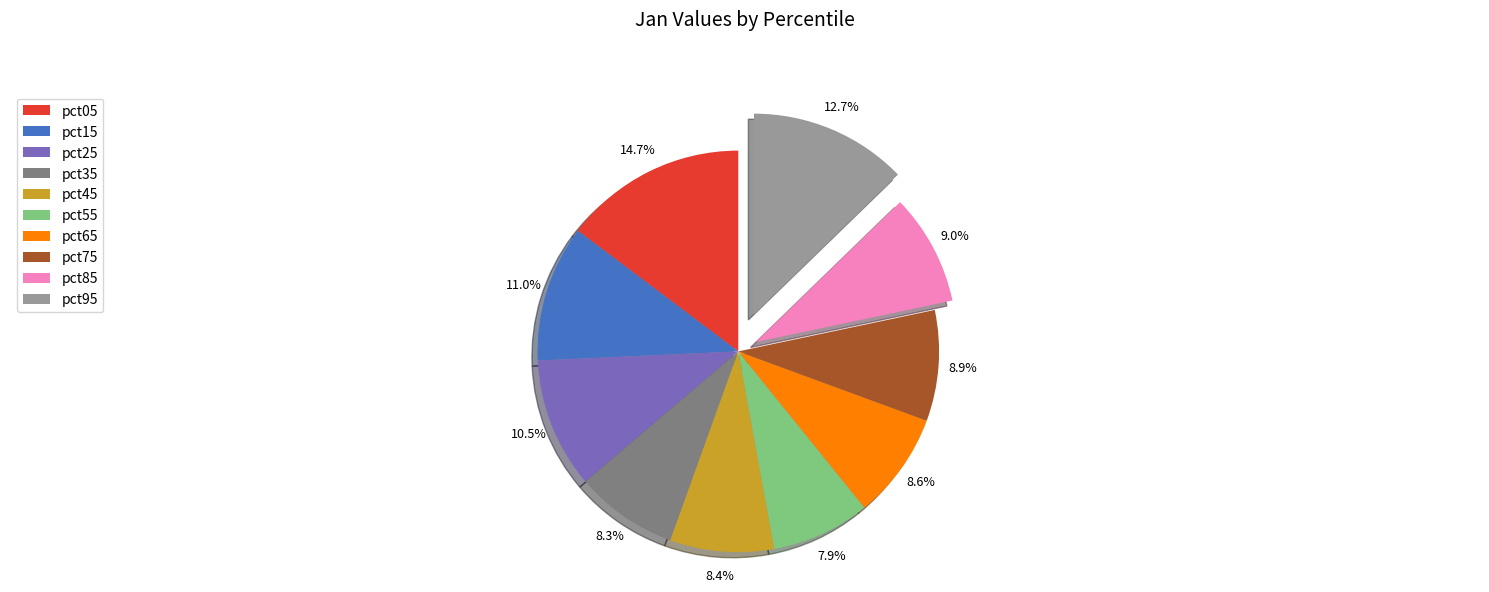

Count the number of slices in the pie.

10